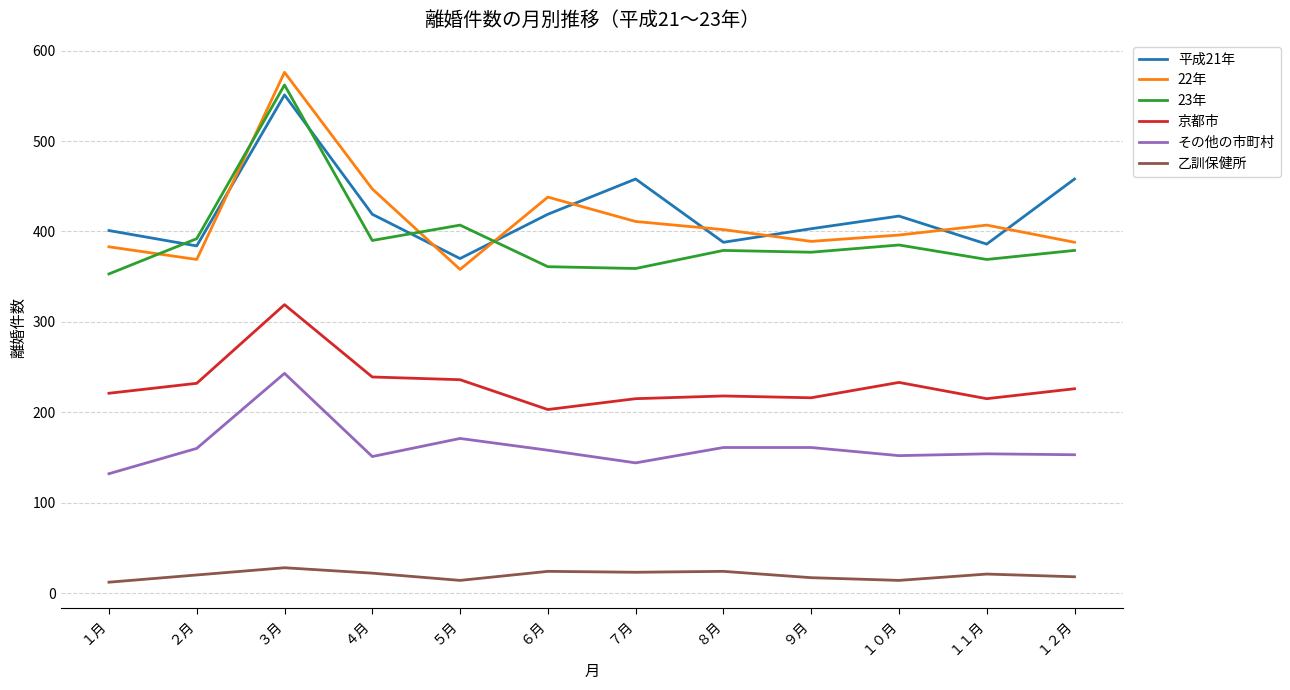

What is the maximum value shown in the chart?

576